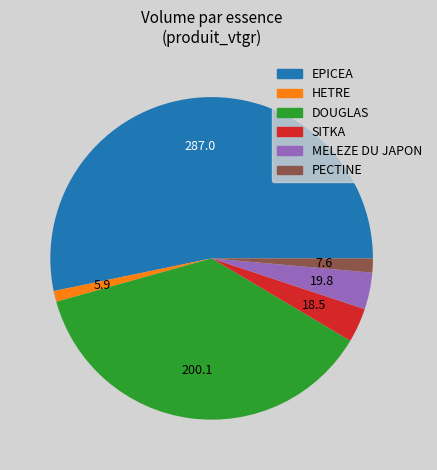

True or false: DOUGLAS accounts for 37% of the total.

True